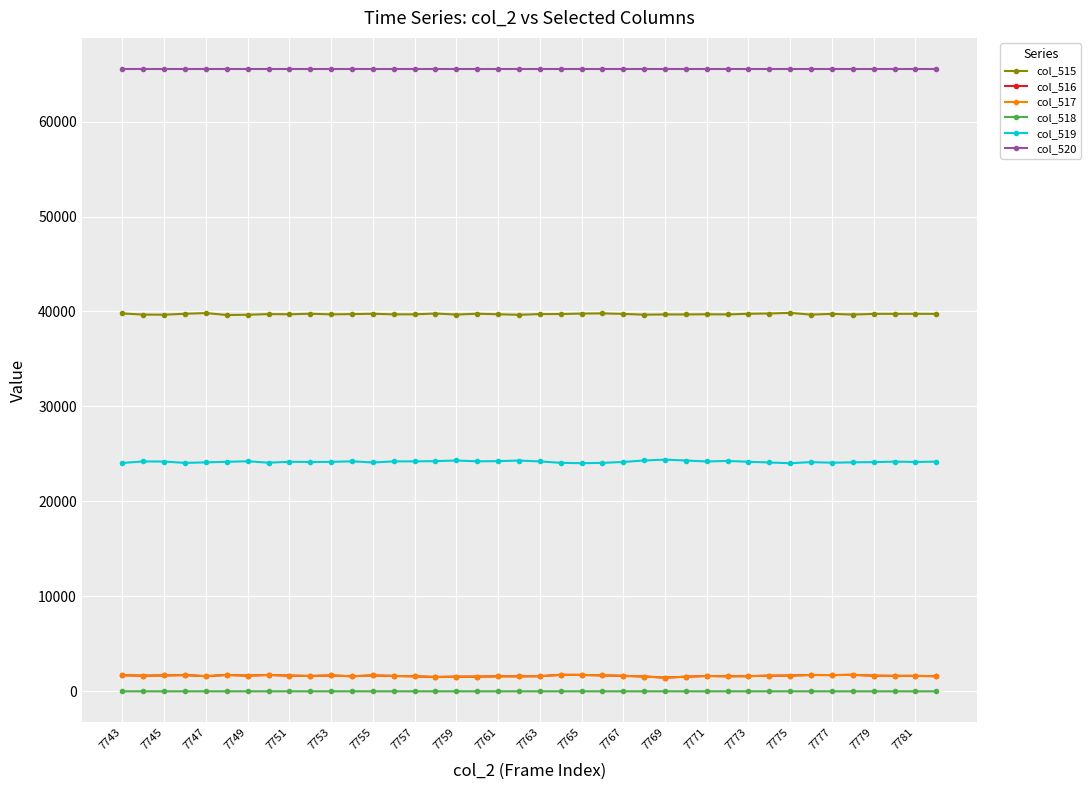

Which series has the largest total across all categories?

col_520